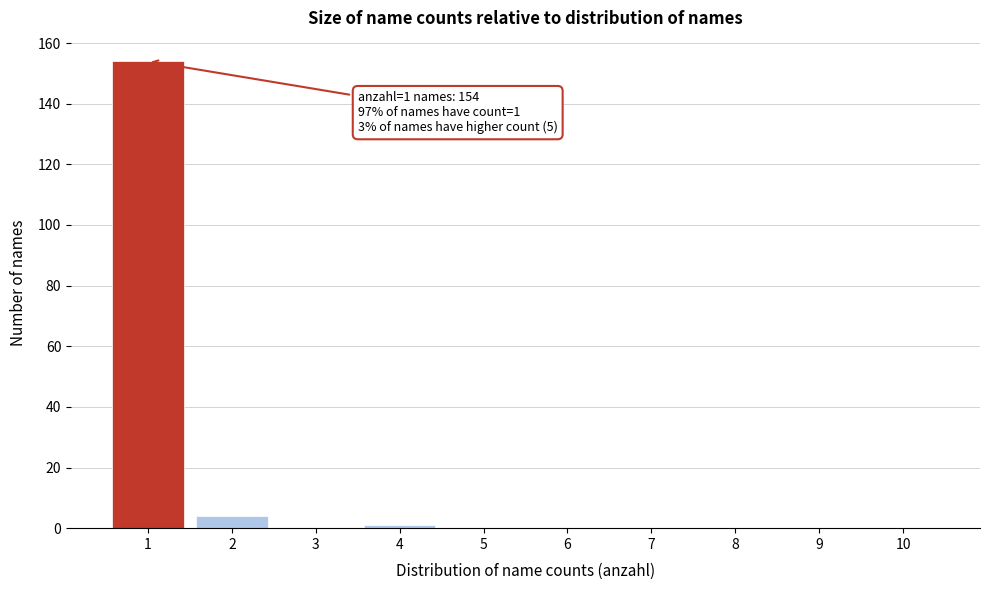

Which range on the x-axis has the tallest bar?

0.5 to 1.5